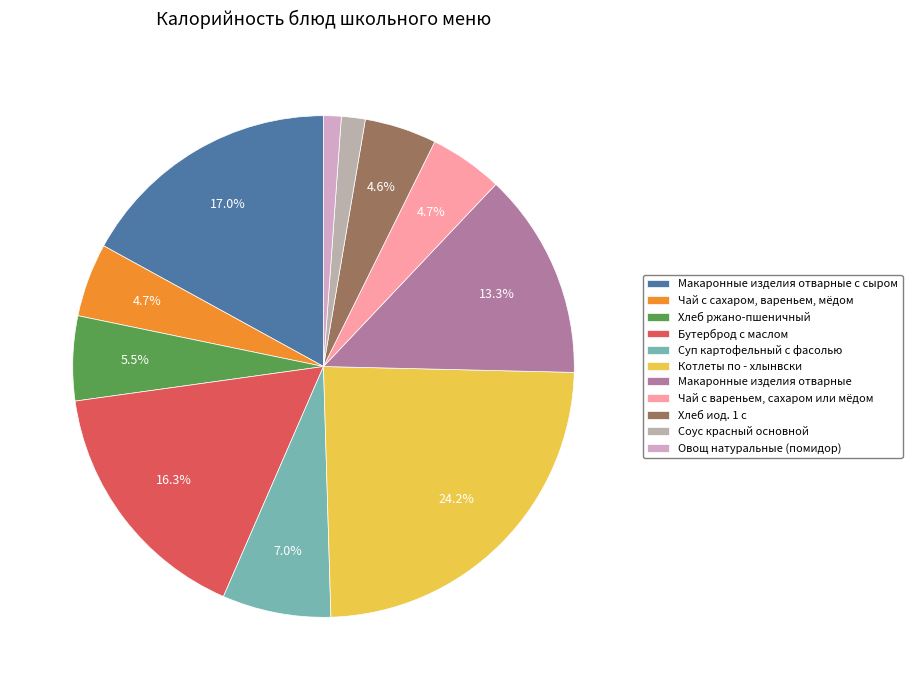

What percentage is NOT represented by Чай с сахаром, вареньем, мёдом?

95.3%